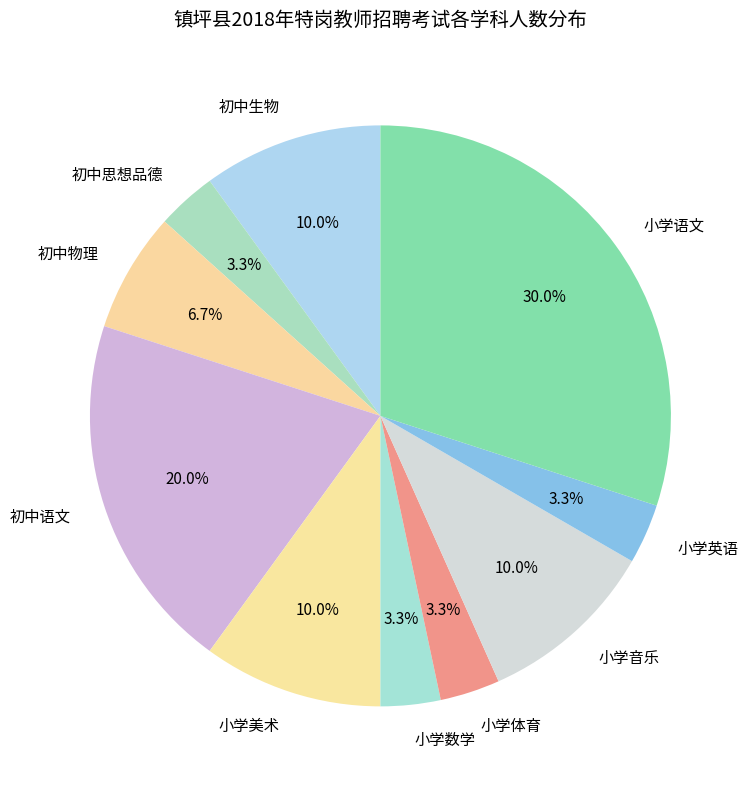

Which category has the biggest portion of the pie?

小学语文